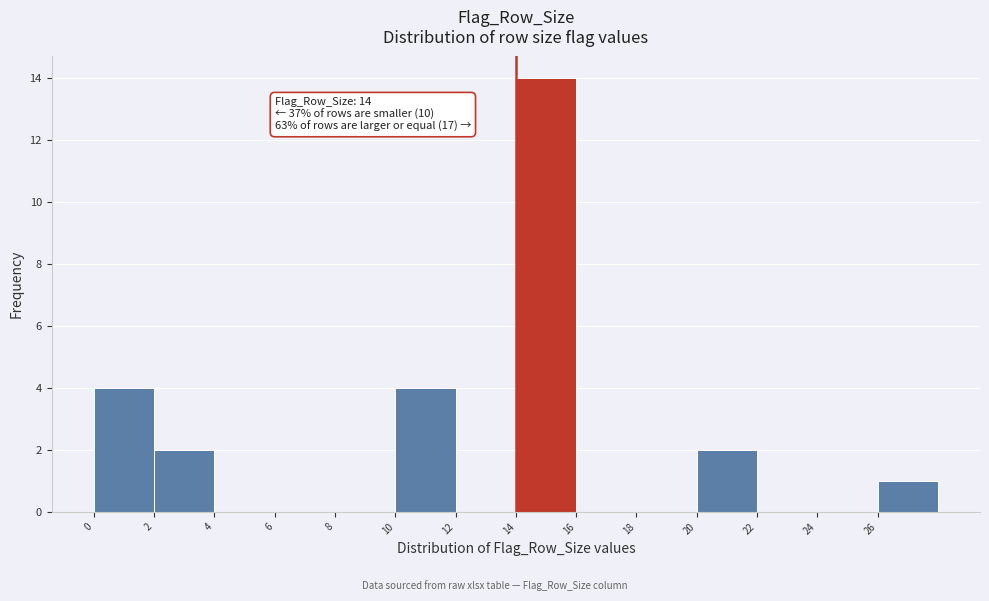

Which range on the x-axis has the tallest bar?

14 to 16